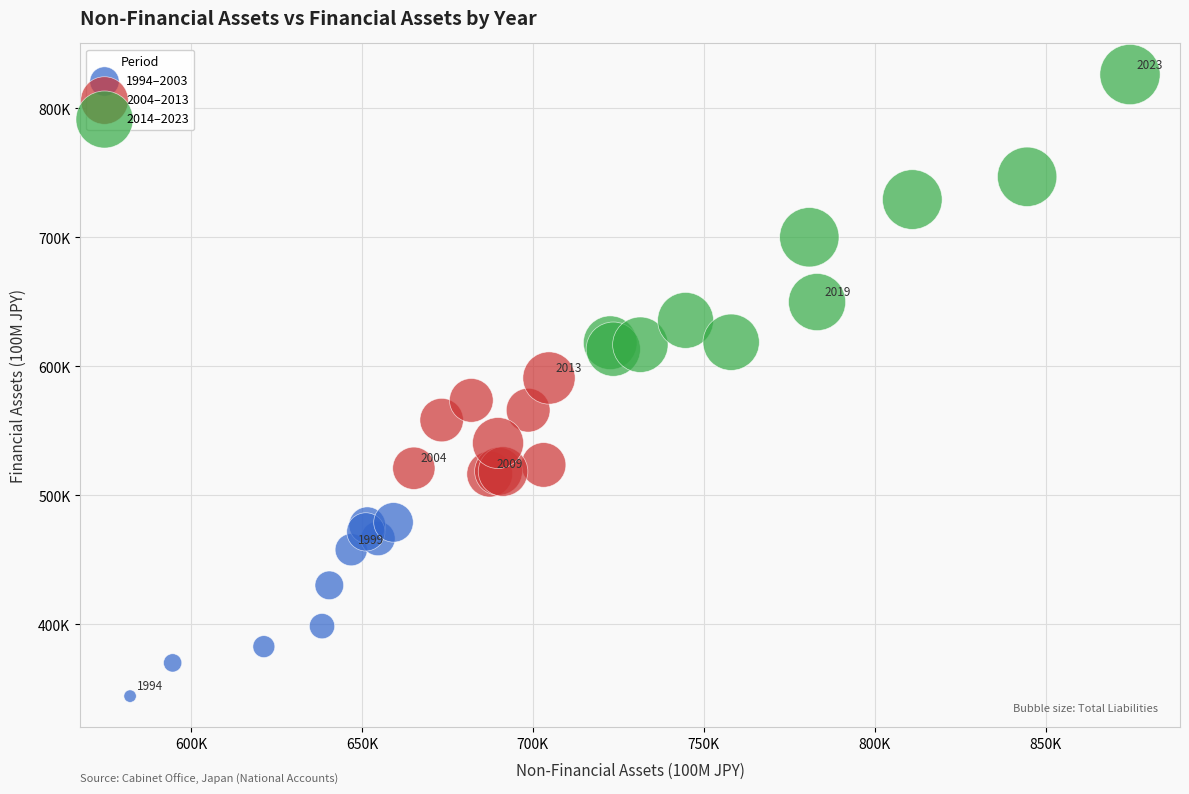

What are all the series names shown in the legend?

1994–2003, 2004–2013, 2014–2023